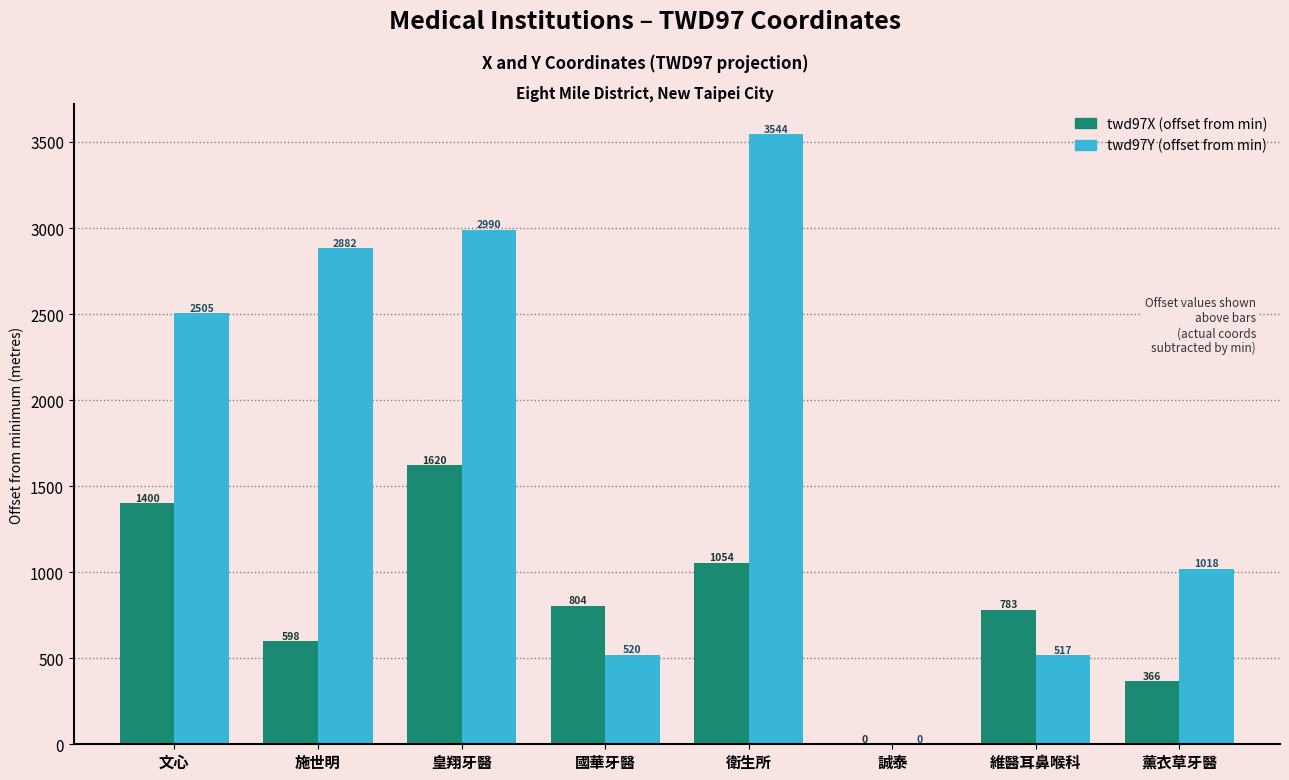

What is the maximum value for twd97Y (offset from min)?

3543.6